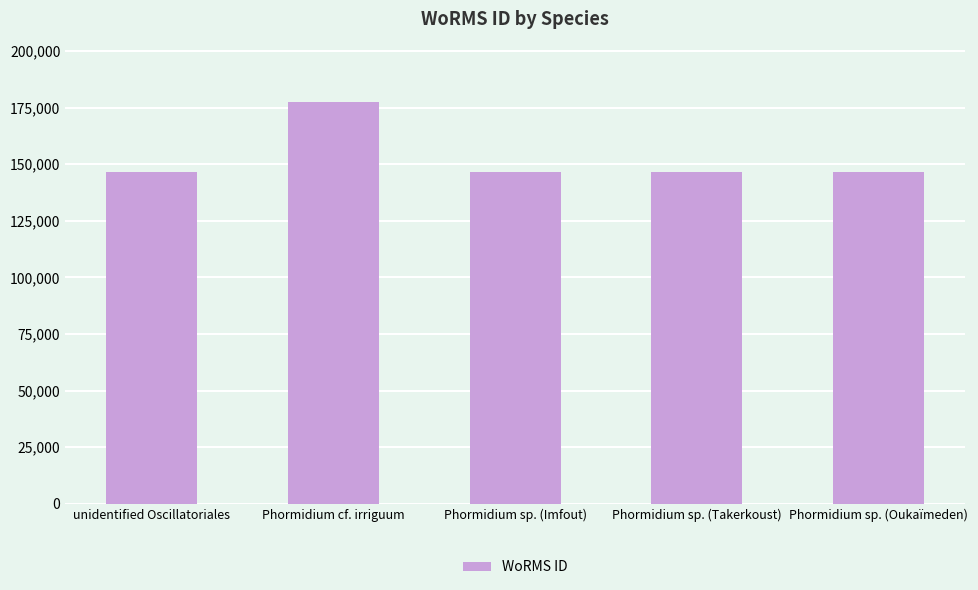

True or false: the data shows 95999 at Phormidium sp. (Takerkoust).

False